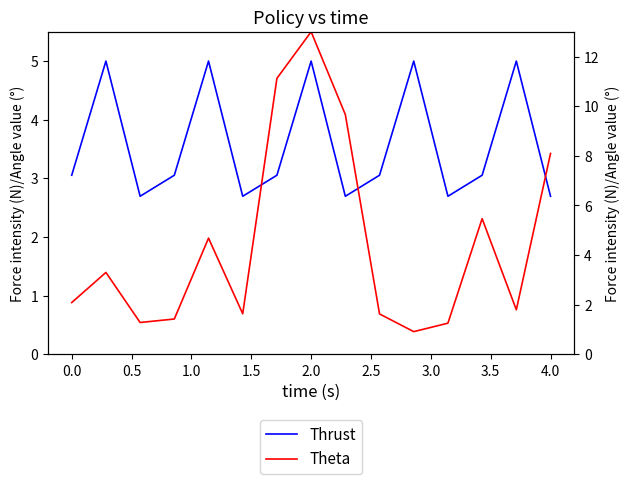

What value does the Thrust series have at 2.0?

5.0